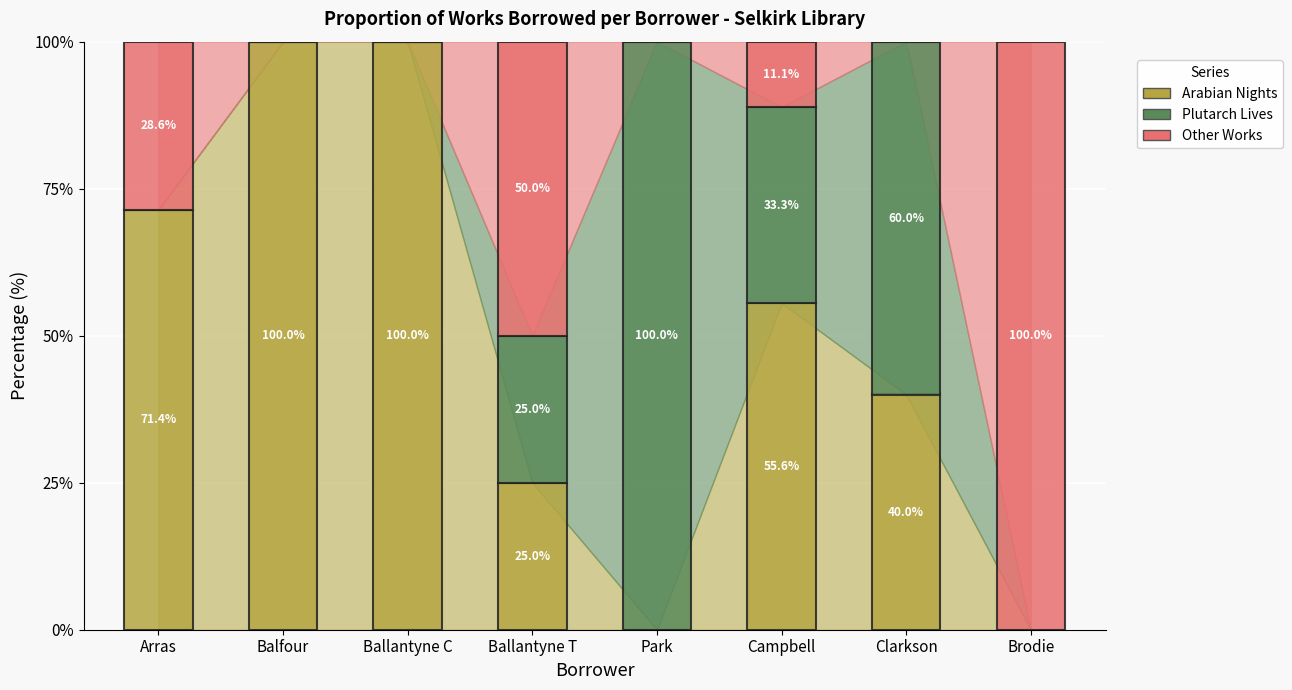

Is it true that Plutarch Lives equals -2 at Arras?

False